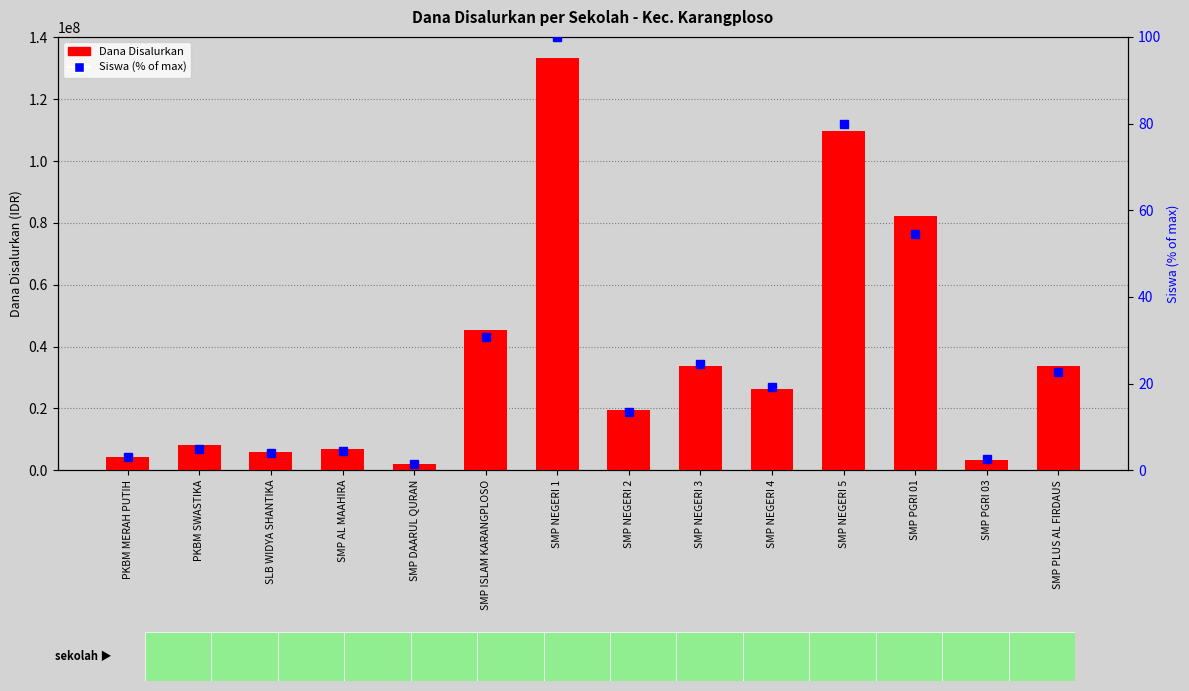

At which label does Siswa (% of max) reach its peak?

SMP NEGERI 1